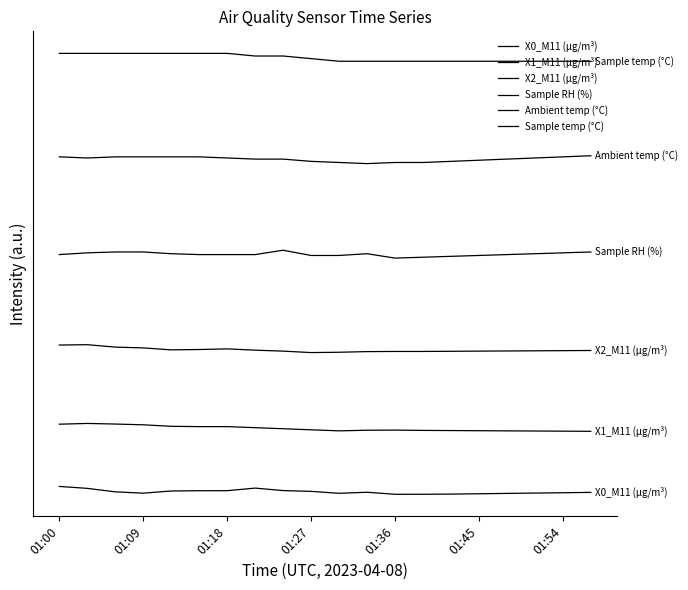

What is the highest value of the Sample RH (%) series?

31.0